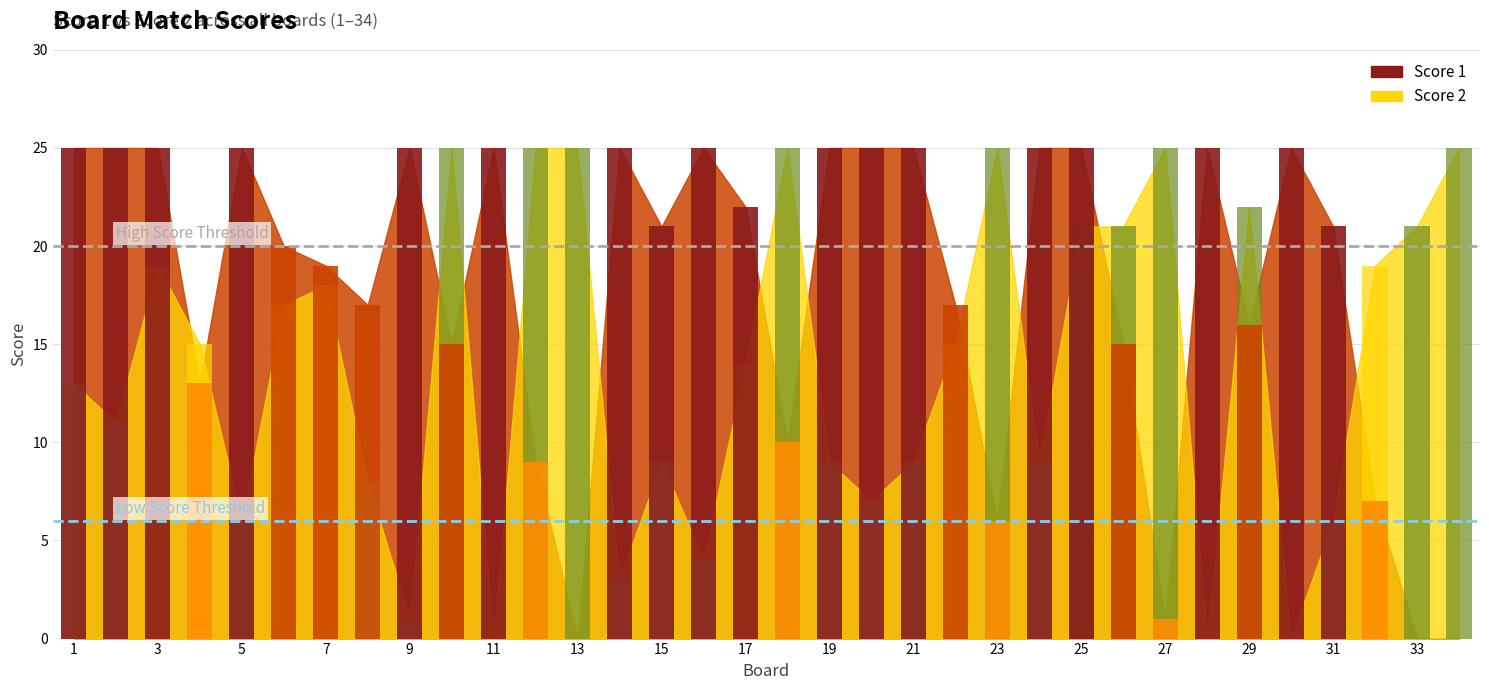

The Score 2 series shows 25 at 34. True or false?

True